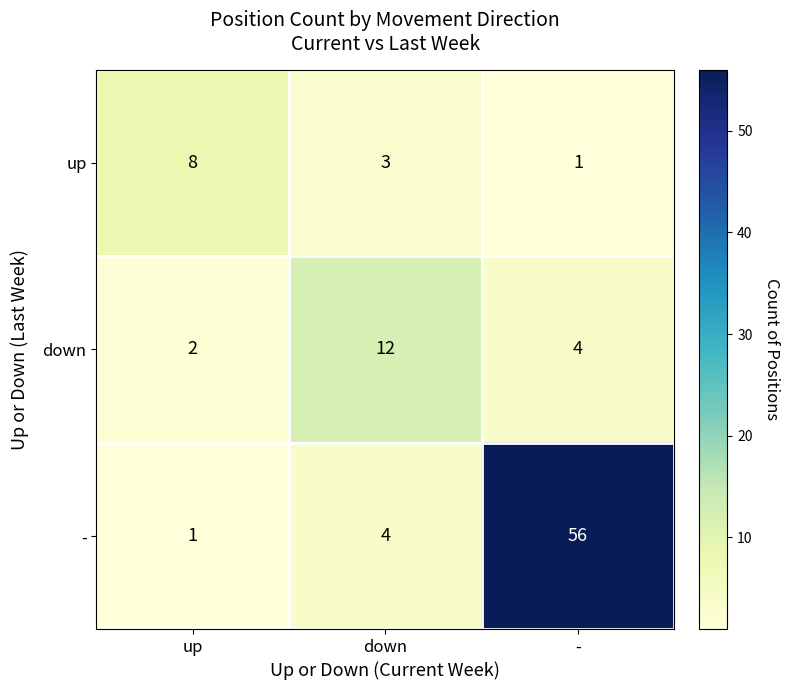

Reading left to right, list all the values displayed in this chart.

up: up=8	down=3	-=1
down: up=2	down=12	-=4
-: up=1	down=4	-=56